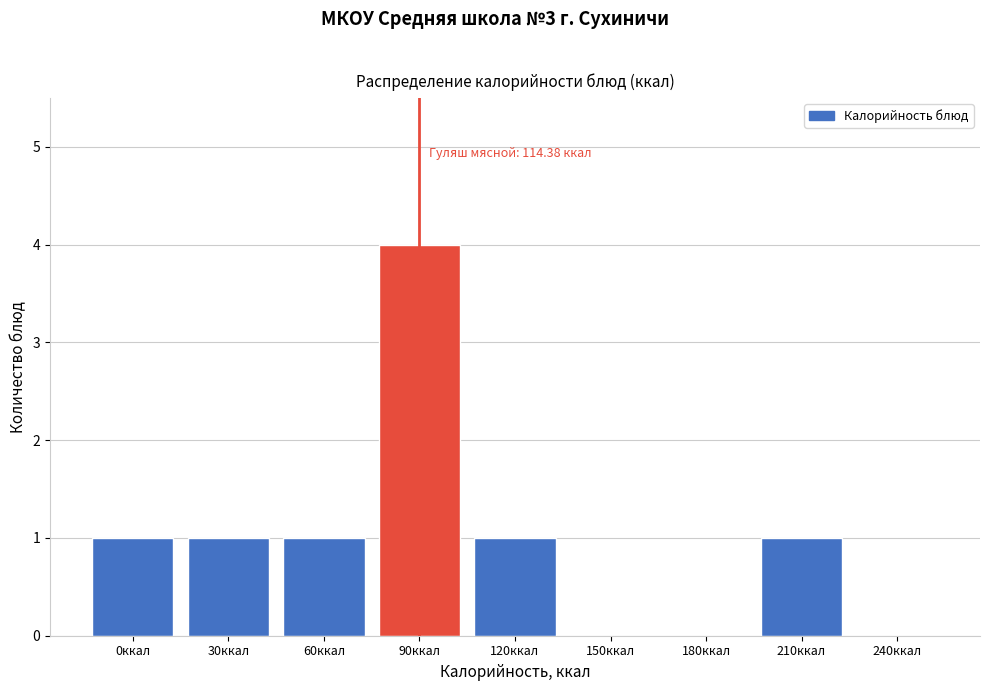

Reading left to right, list all the values displayed in this chart.

0ккал=1	30ккал=1	60ккал=1	90ккал=4	120ккал=1	150ккал=0	180ккал=0	210ккал=1	240ккал=0